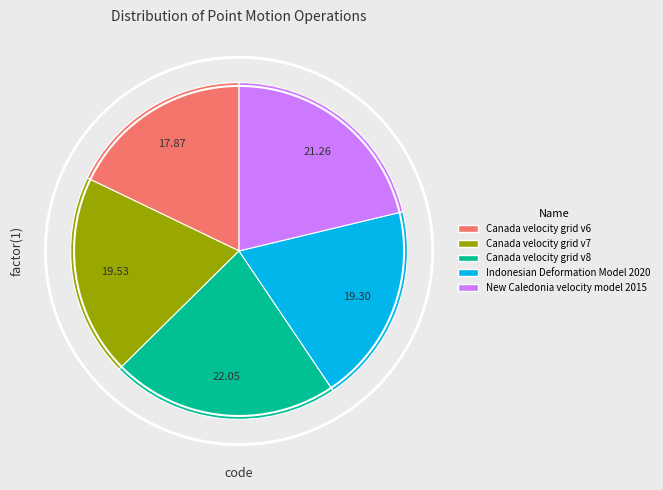

Which has a higher value, Indonesian Deformation Model 2020 or Canada velocity grid v7?

Canada velocity grid v7